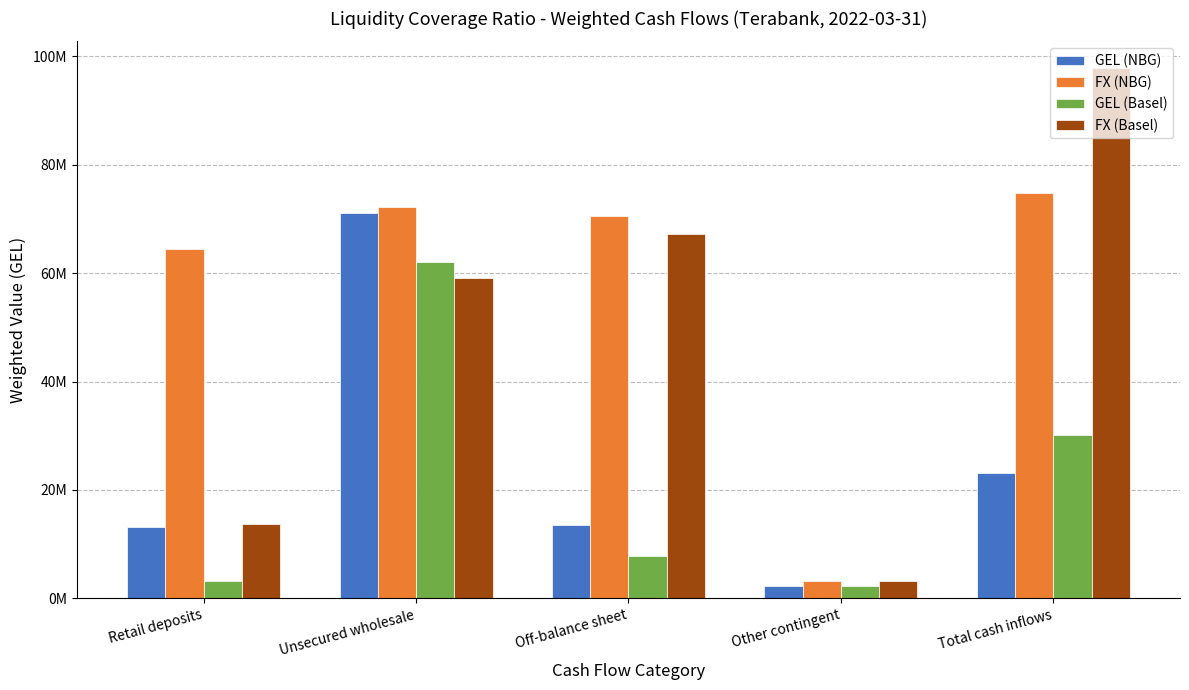

Reading left to right, transcribe all the data shown in this chart.

GEL (NBG): Retail deposits=13100425.0	Unsecured wholesale=71071388.7	Off-balance sheet=13546030.7	Other contingent=2293887.0	Total cash inflows=23048339.5
FX (NBG): Retail deposits=64417837.3	Unsecured wholesale=72237848.0	Off-balance sheet=70477665.6	Other contingent=3154288.5	Total cash inflows=74732436.1
GEL (Basel): Retail deposits=3170593.9	Unsecured wholesale=62042145.2	Off-balance sheet=7844902.3	Other contingent=2293887.0	Total cash inflows=30184932.4
FX (Basel): Retail deposits=13740007.5	Unsecured wholesale=59096325.3	Off-balance sheet=67267207.9	Other contingent=3154288.5	Total cash inflows=97872500.3